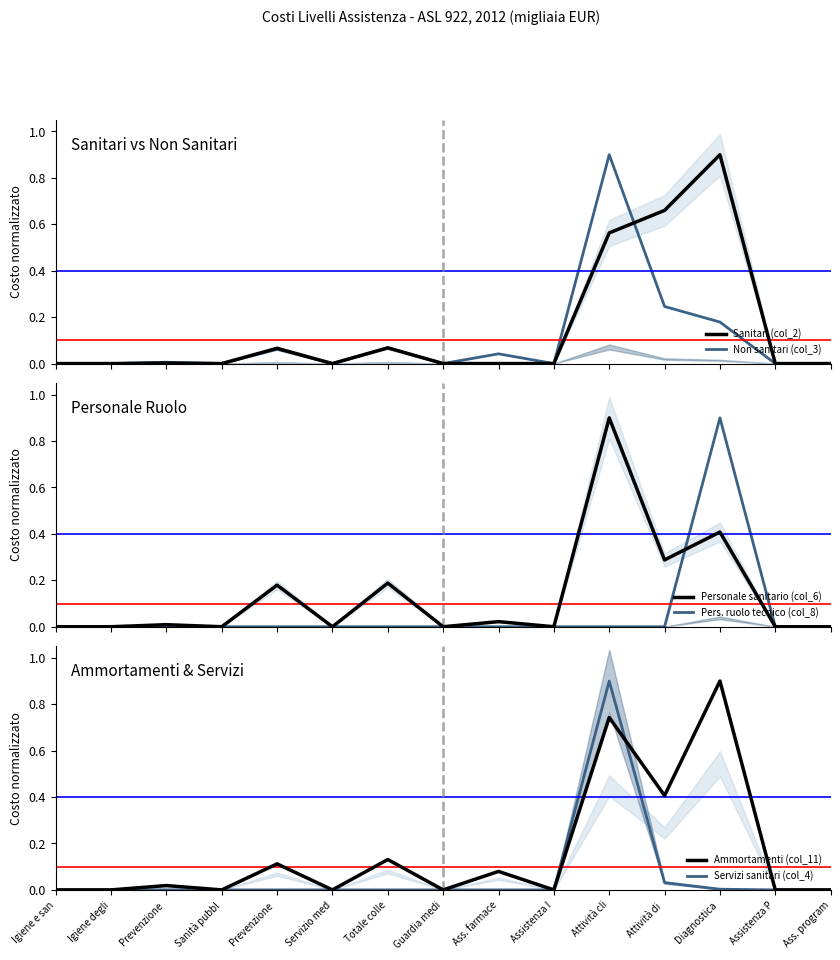

How many series are shown in this chart?

6